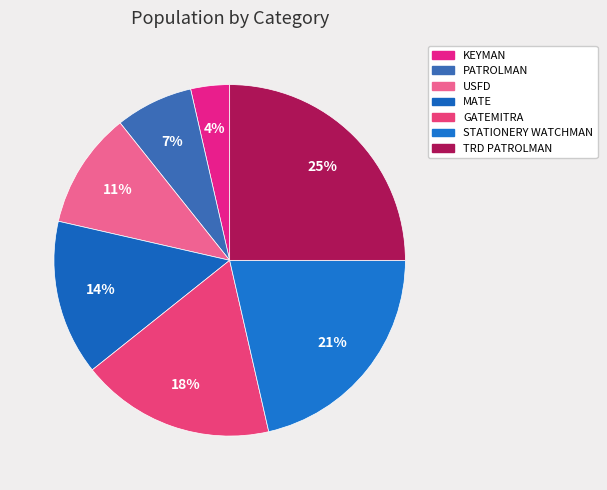

How many slices are in this pie chart?

7